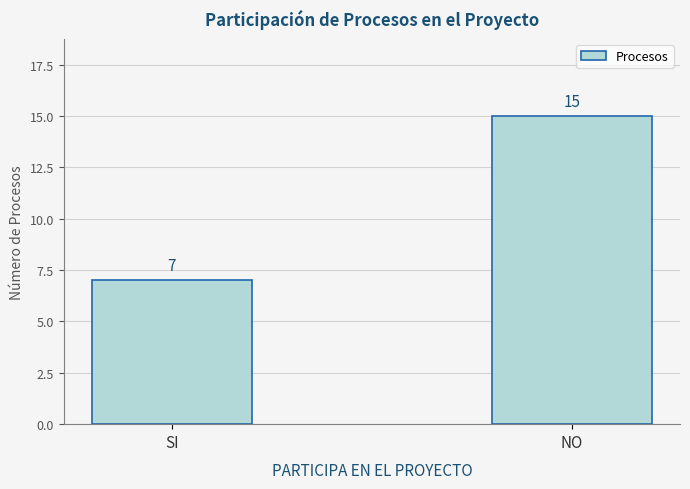

Are the bars horizontal?

No